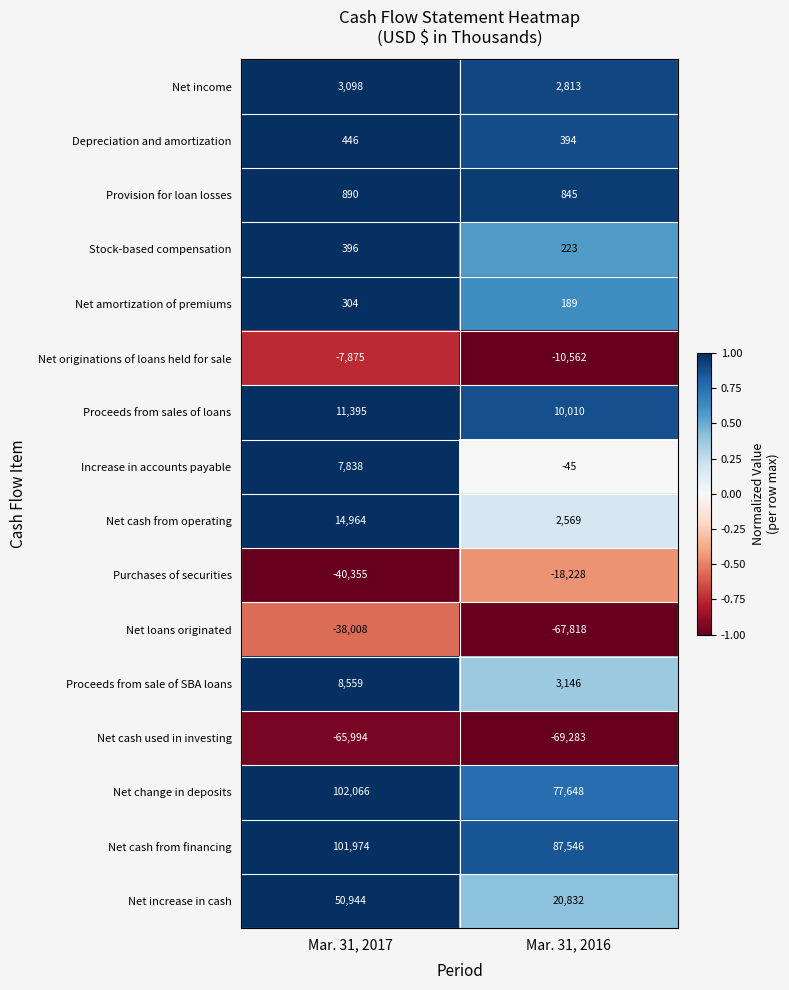

How many values in the Provision for loan losses series are below 890?

1